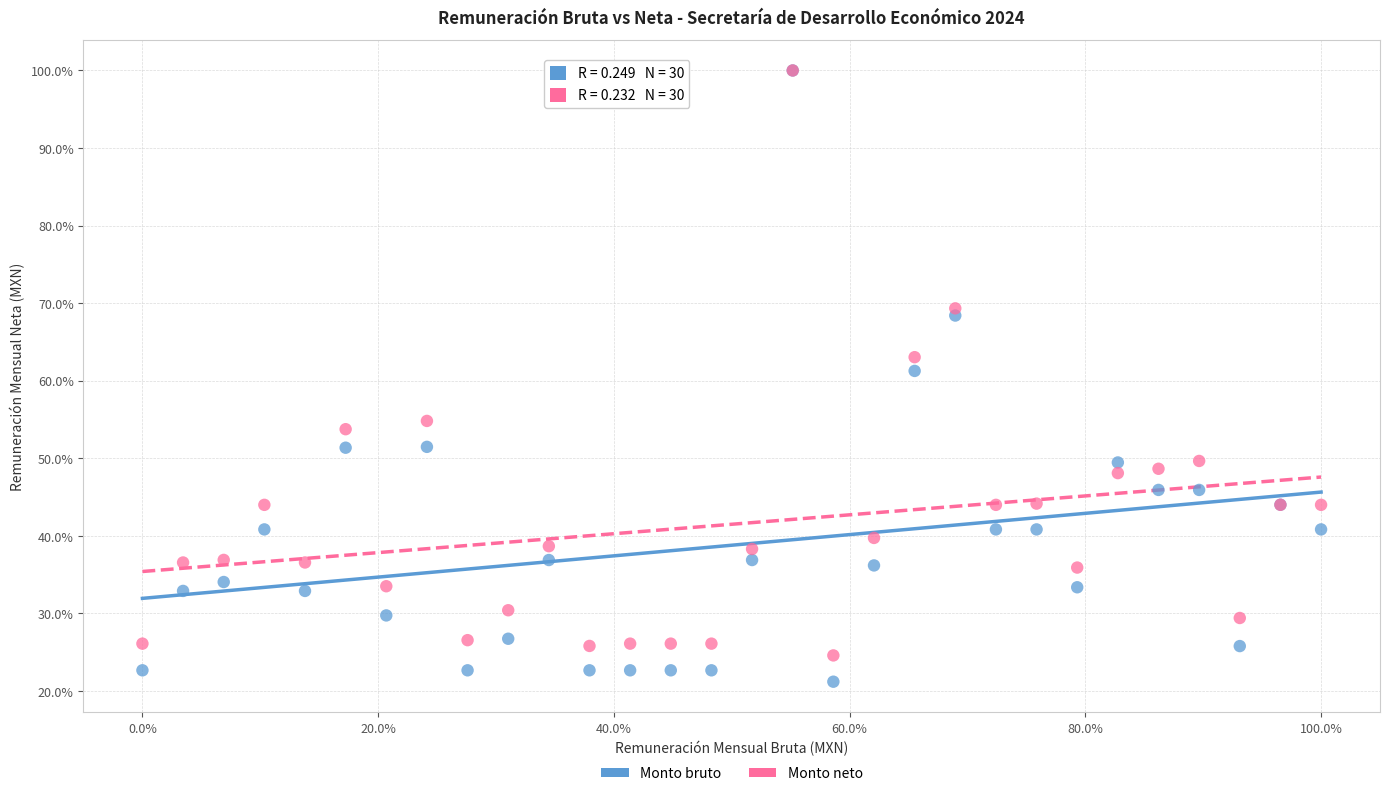

What are all the series names shown in the legend?

Monto bruto, Monto neto